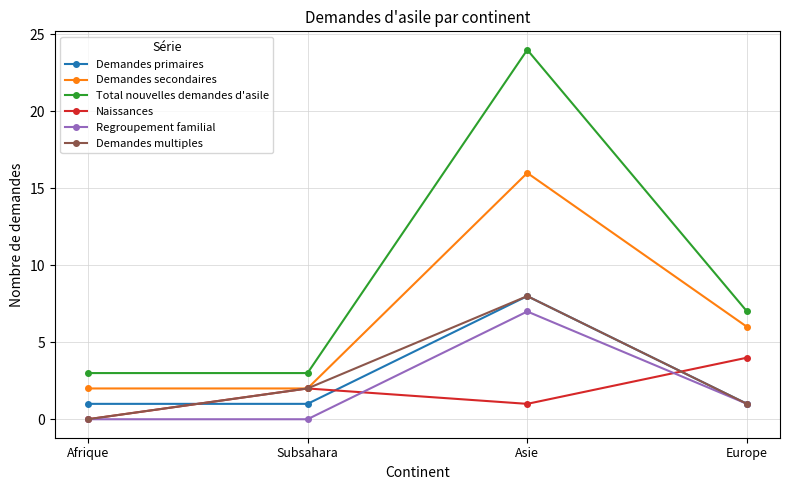

What is the approximate value of Naissances at Asie?

1